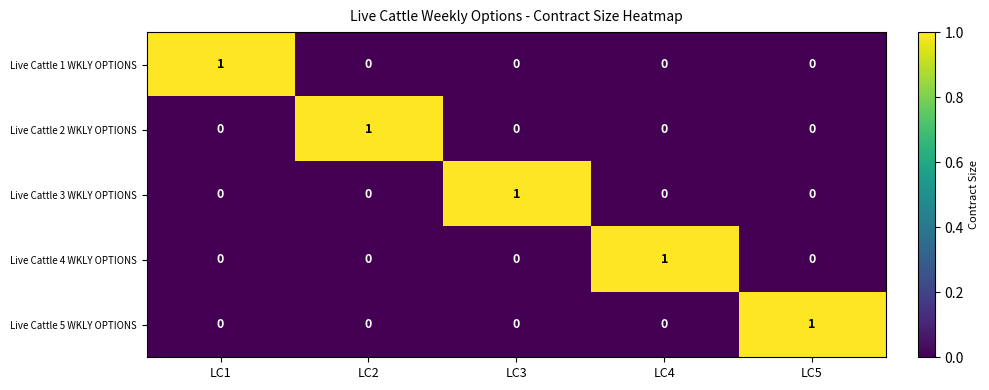

What is the difference between the highest and lowest values at LC5?

1